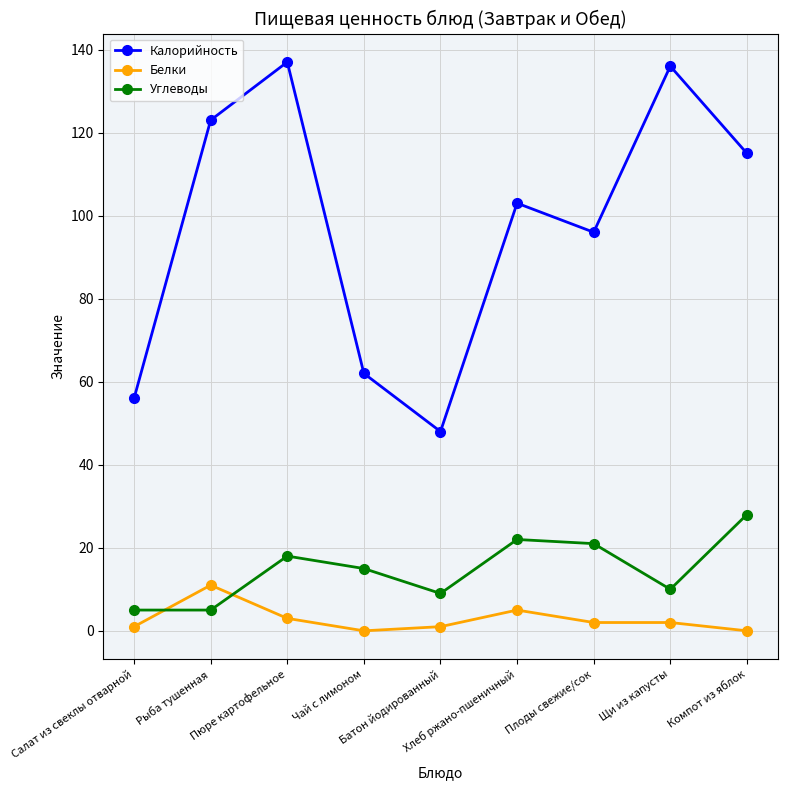

Is the value of Белки at Плоды свежие/сок greater than the value of Углеводы at Батон йодированный?

No